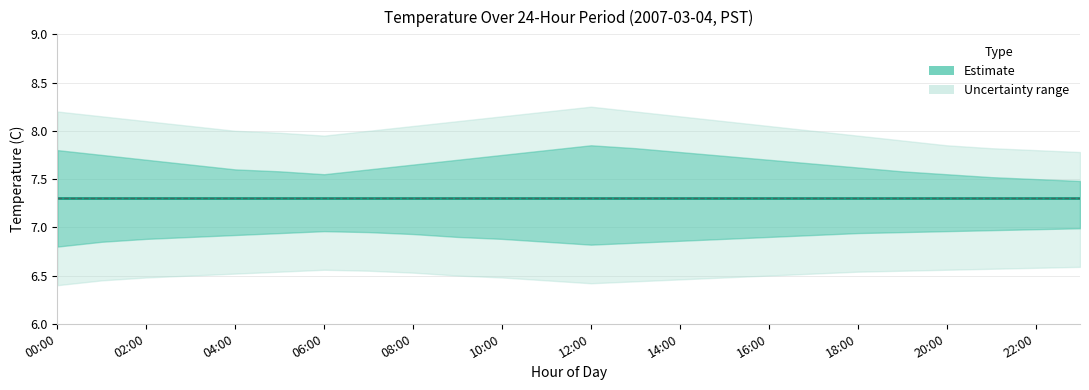

True or false: lower_bound and outer_upper intersect in this chart.

False